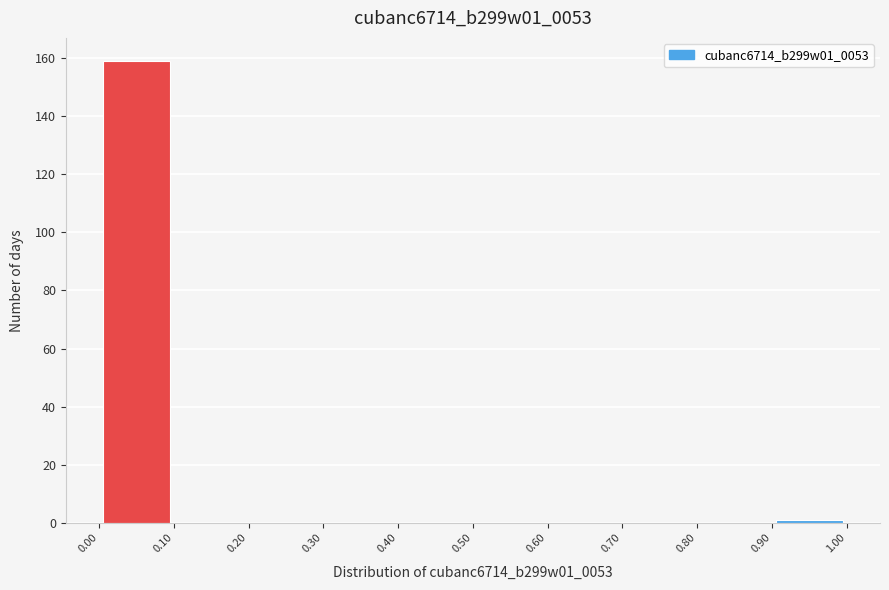

How tall is the bar that spans 0.00 to 0.10 on the x-axis? The values are not printed on the chart, so give them approximately, as read against the axis.

160